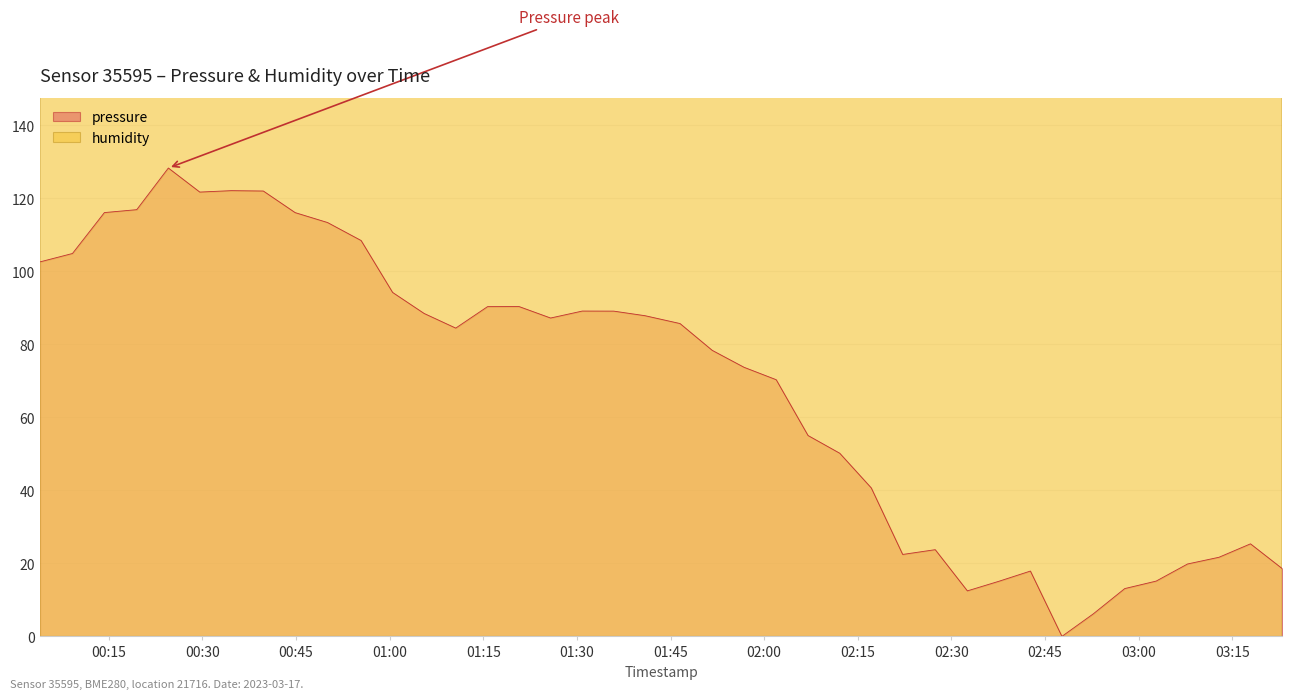

The pressure series shows 19.8 at 2023-03-17T03:07:51. True or false?

True